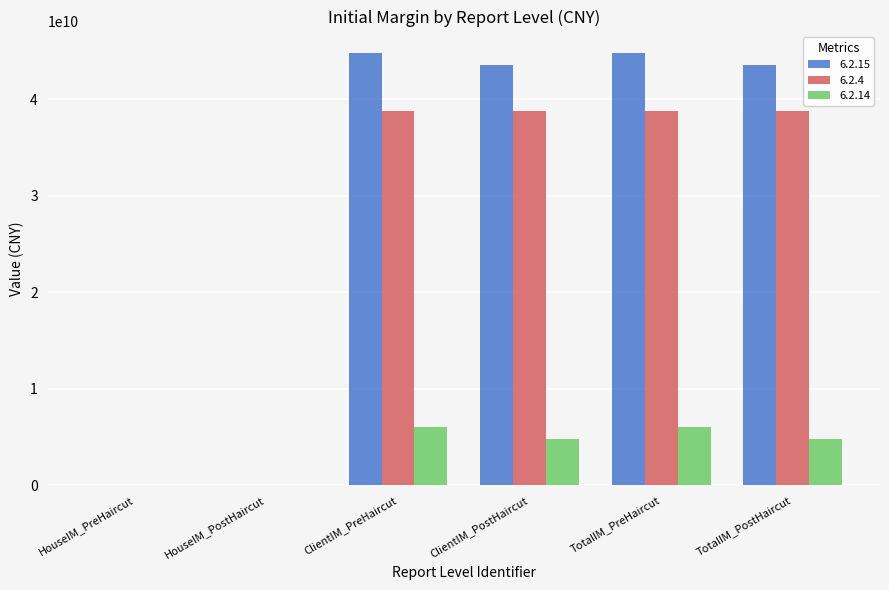

Is the value of 6.2.14 at TotalIM_PreHaircut greater than the value of 6.2.15 at ClientIM_PreHaircut?

No